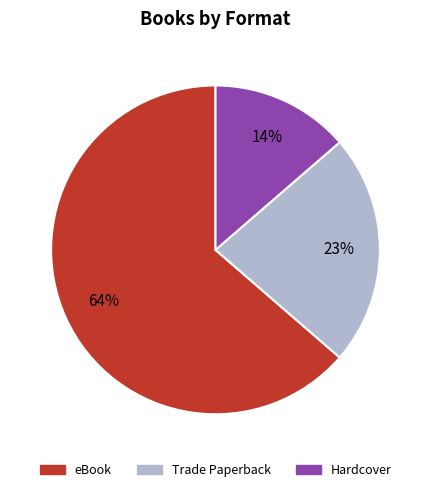

Is eBook the majority of the pie?

Yes